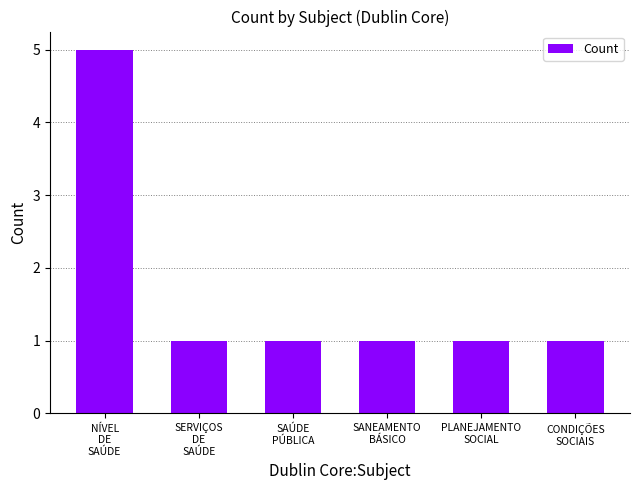

What is the ratio of the value at PLANEJAMENTO
SOCIAL to the value at CONDIÇÕES
SOCIAIS?

1.0